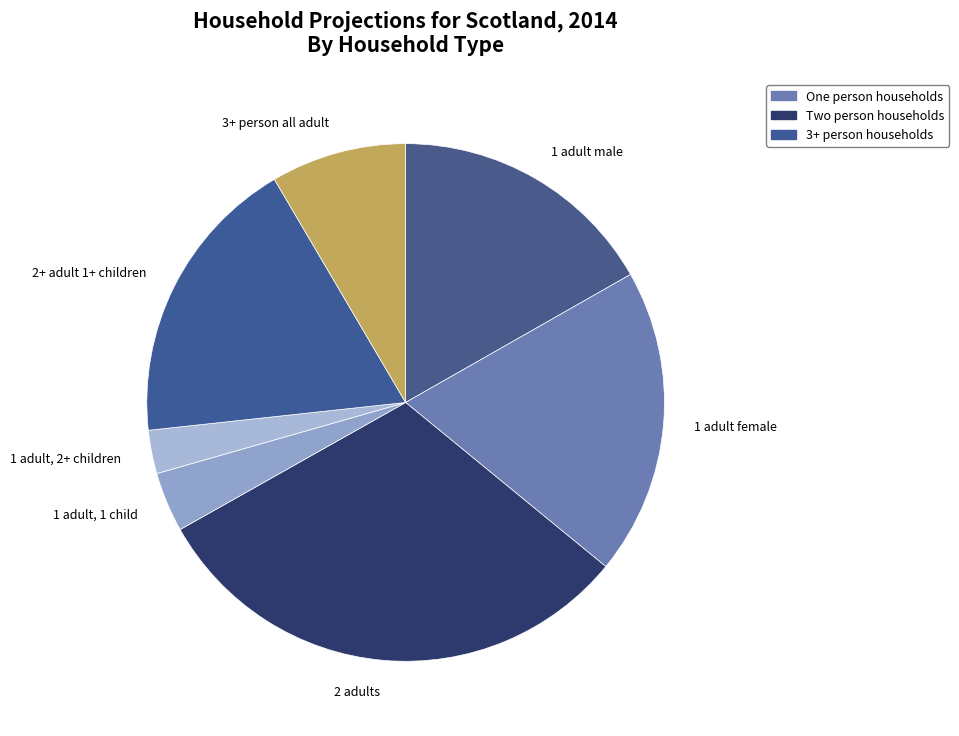

What is the ratio of the value at 3+ person all adult to the value at 1 adult male?

0.5